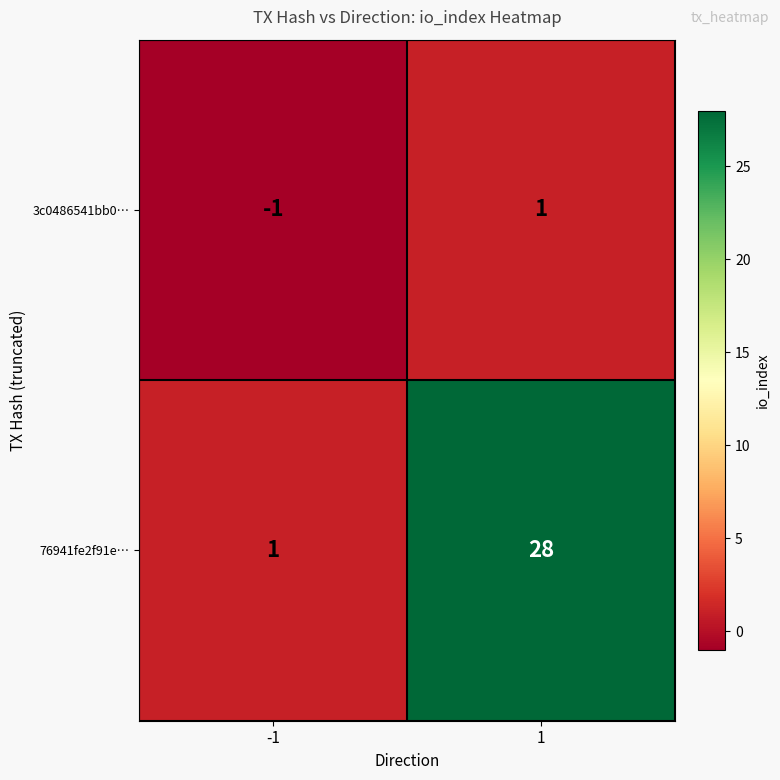

At which category does the chart reach its peak across all series?

1